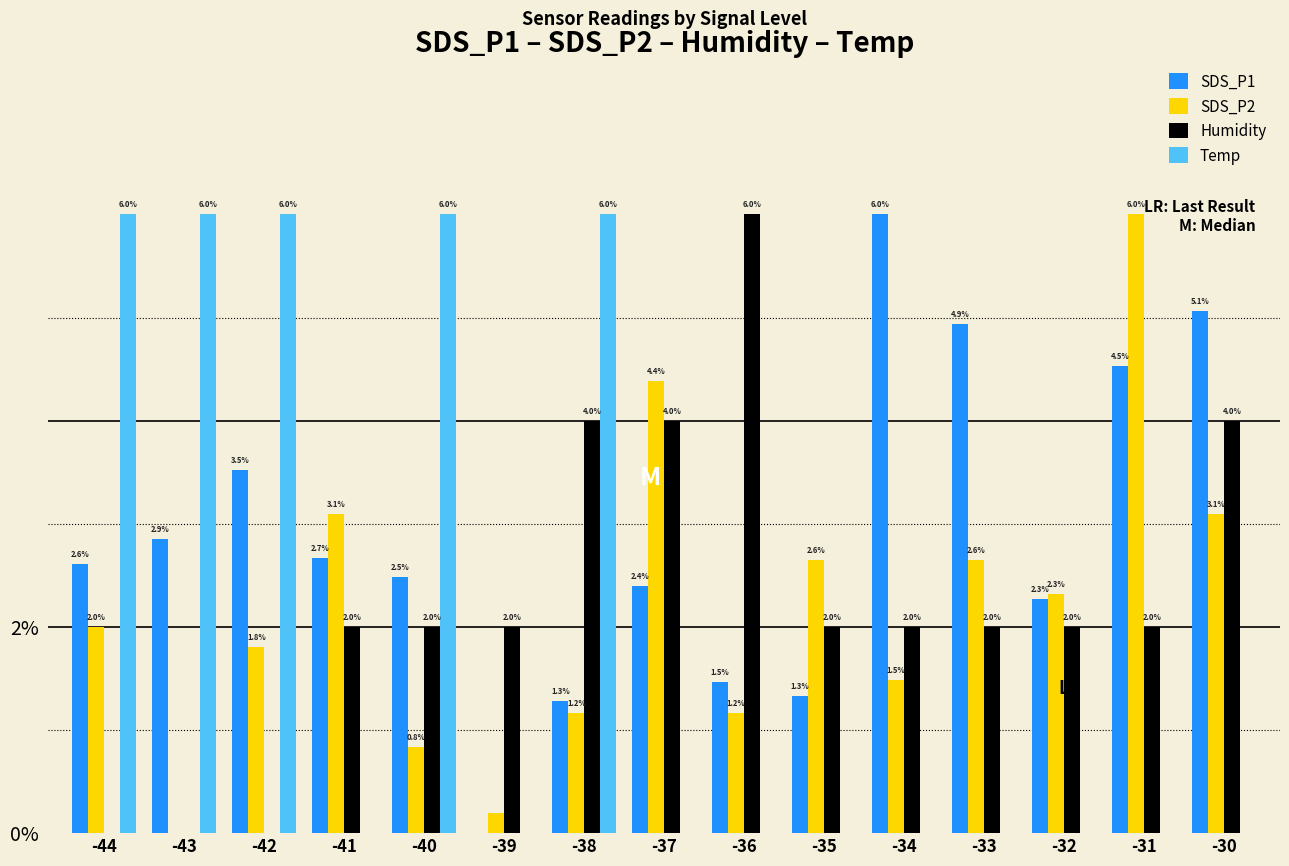

Is it true that Temp equals 0.0 at -36?

True